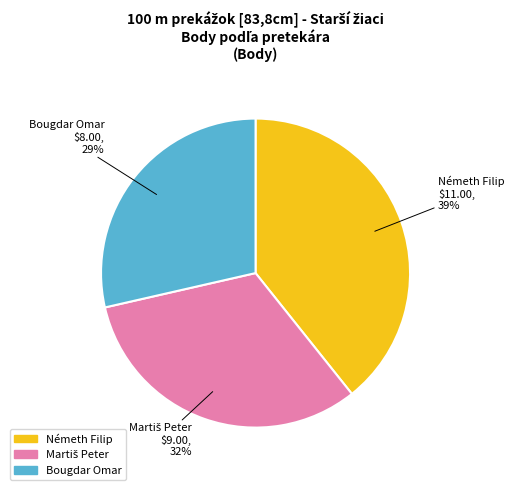

Approximately how many times larger is the value at Bougdar Omar compared to Németh Filip?

0.7